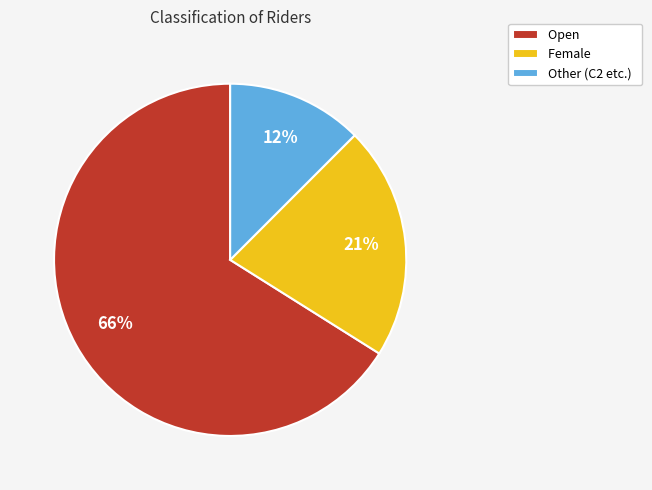

Is the sum of Female and Open greater than half?

Yes